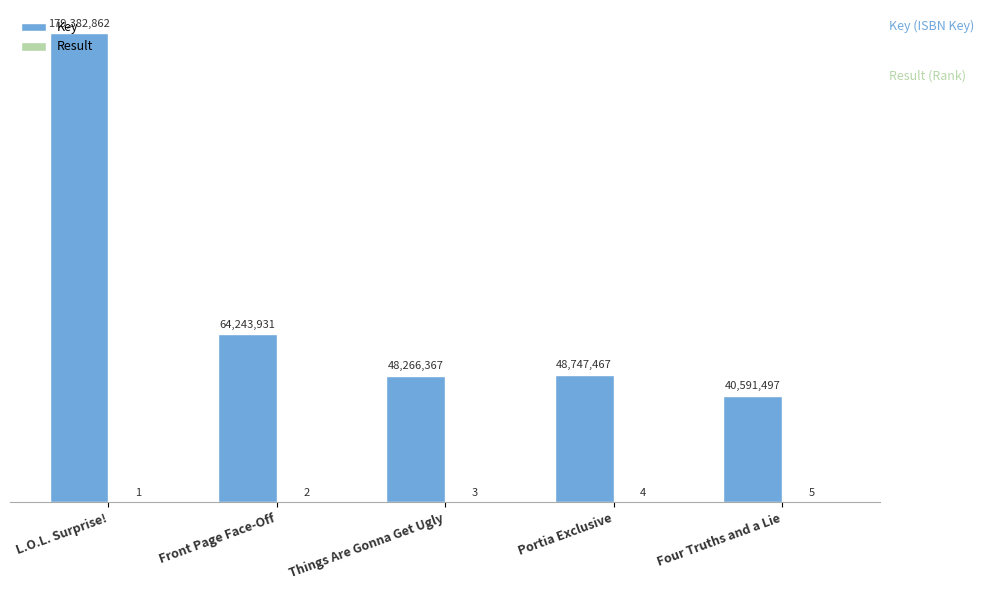

How many groups of bars are there?

5